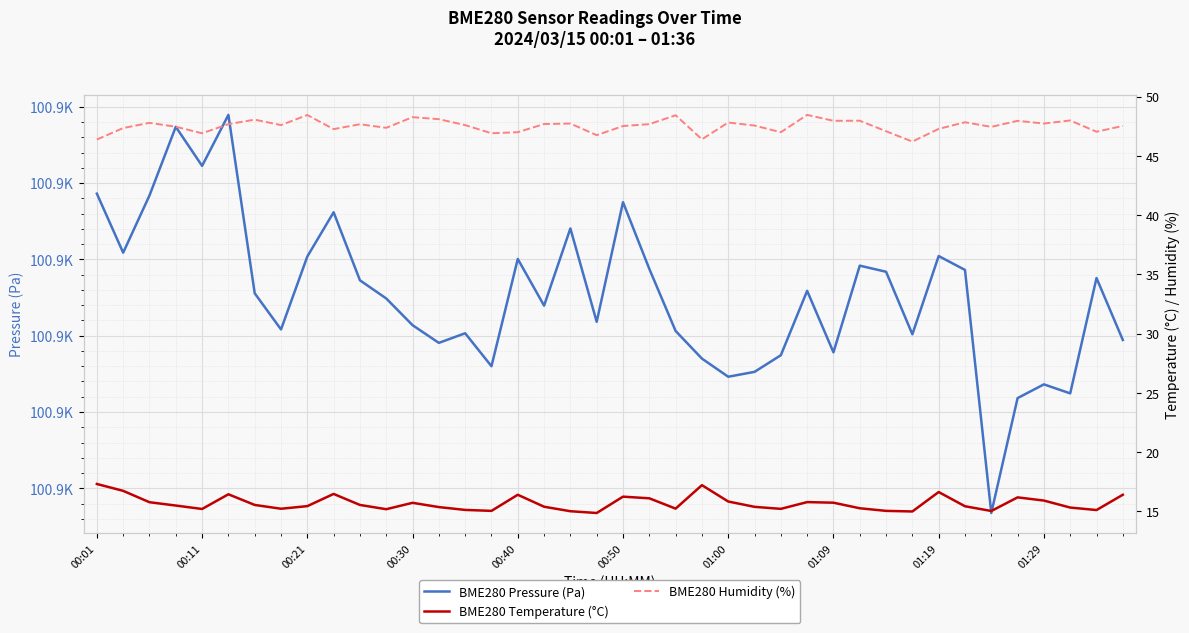

What is the difference between the second highest and minimum values in the BME280 Pressure (Pa) series?

25.3